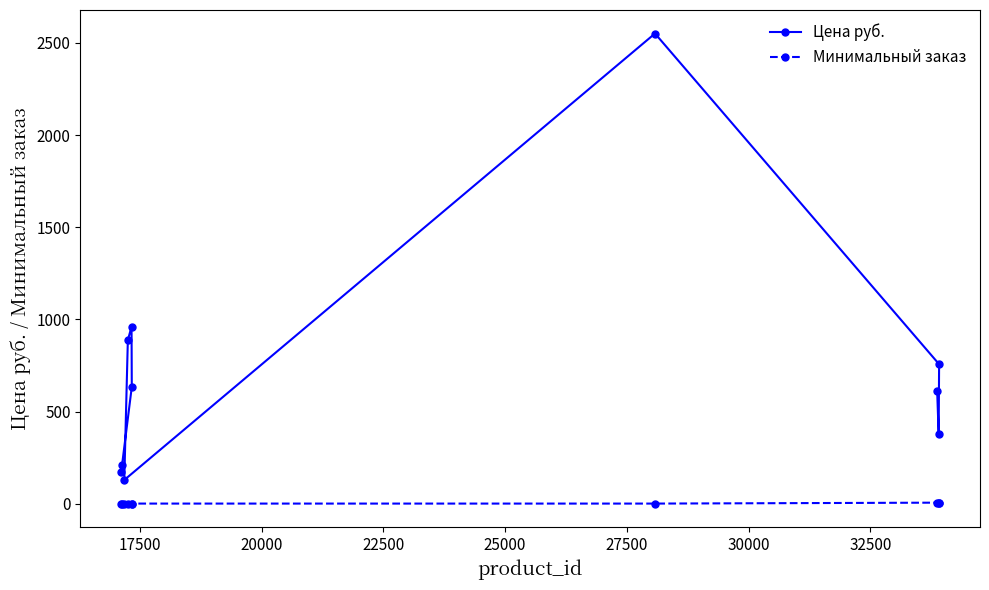

What is the minimum value shown in the chart?

1.0